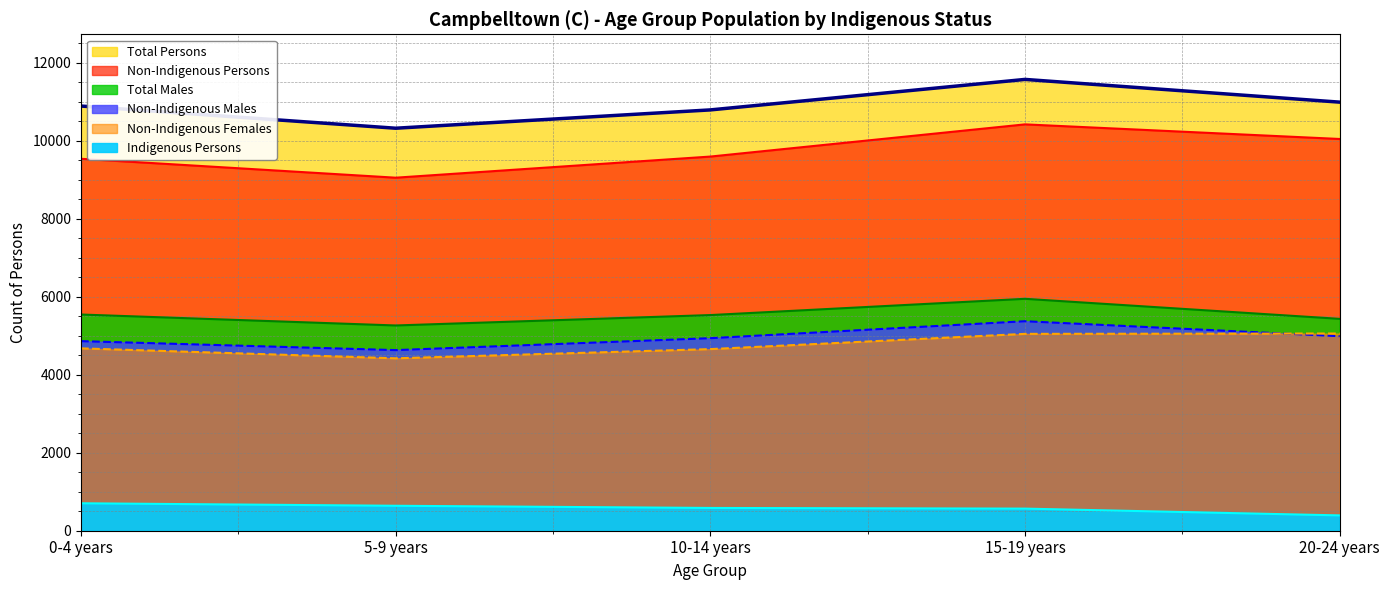

Which series changed the most between 0-4 years and 15-19 years?

Non-Indigenous Persons